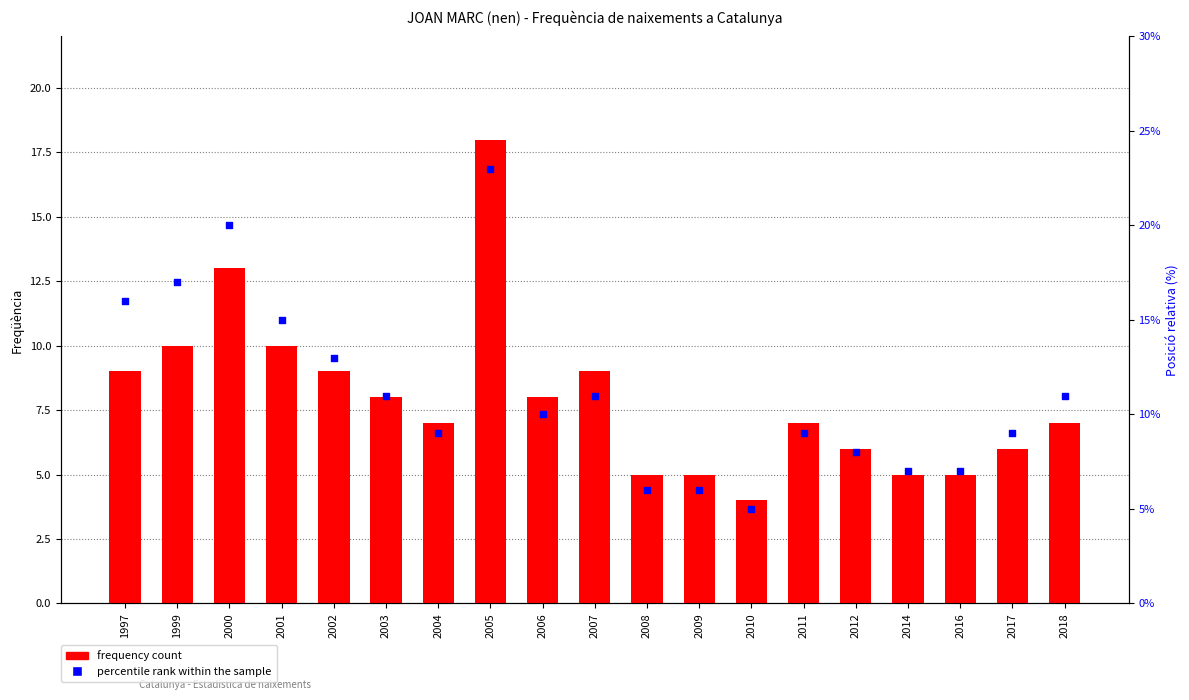

What are all the series names shown in the legend?

Frequency (count), Percentile rank within the sample